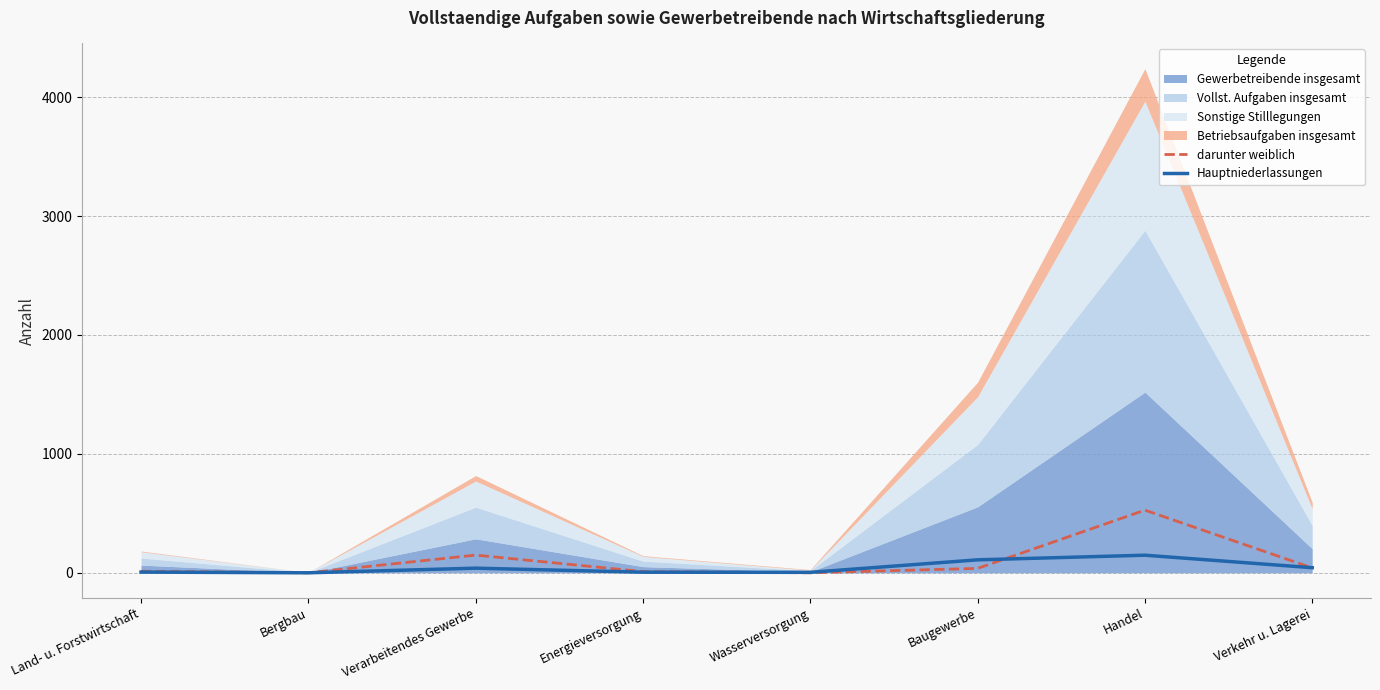

True or false: Hauptniederlassungen has more than 2 interior local peaks.

False